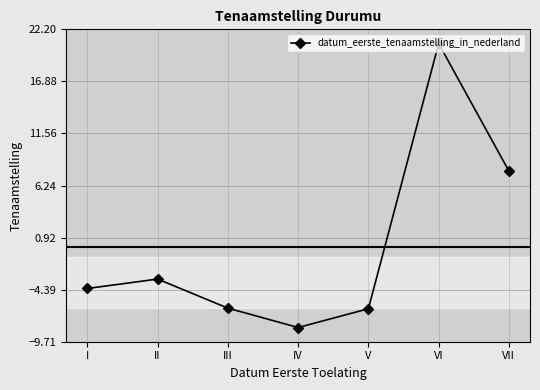

What is the minimum value shown in the chart?

-8.3